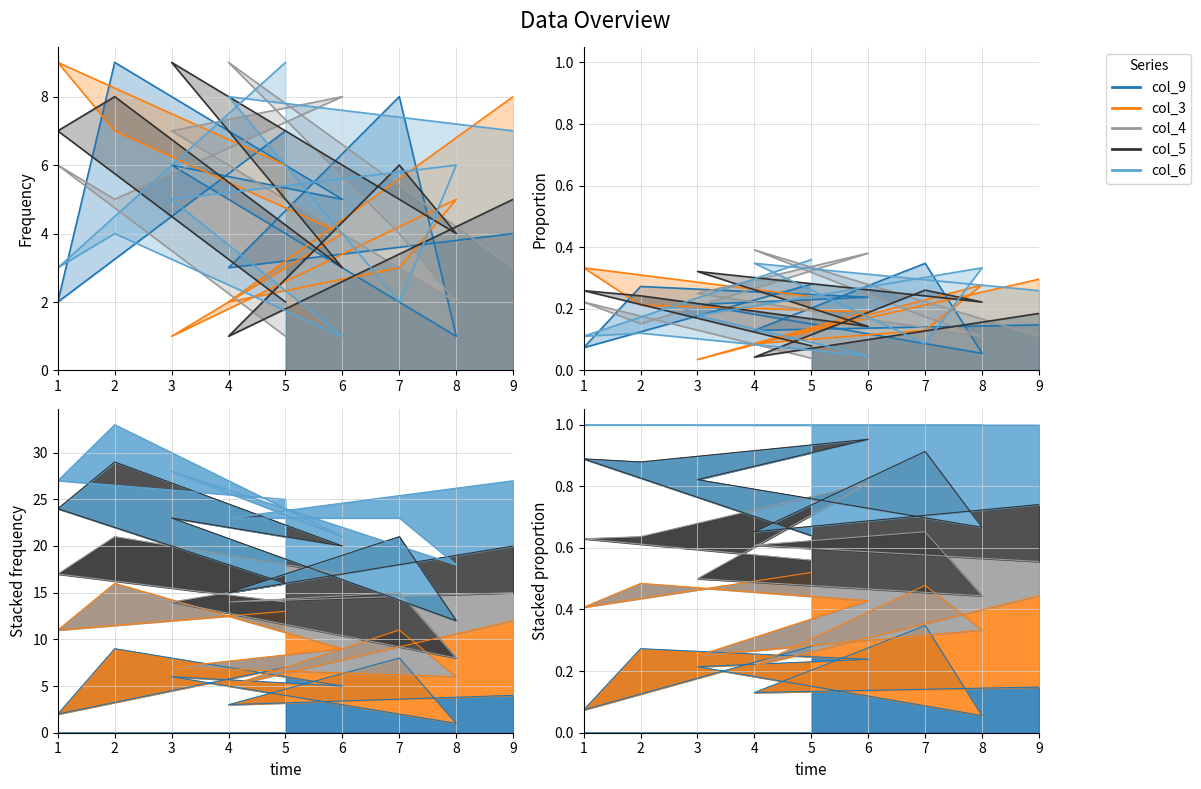

Read the col_6 value at 1.

3